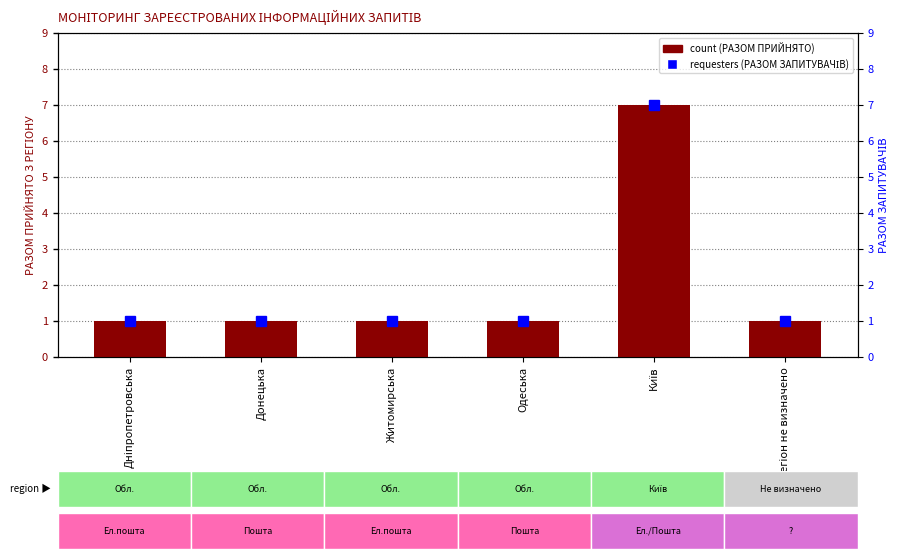

Rank the categories by count value from lowest to highest.

Дніпропетровська, Донецька, Житомирська, Одеська, Регіон не визначено, Київ